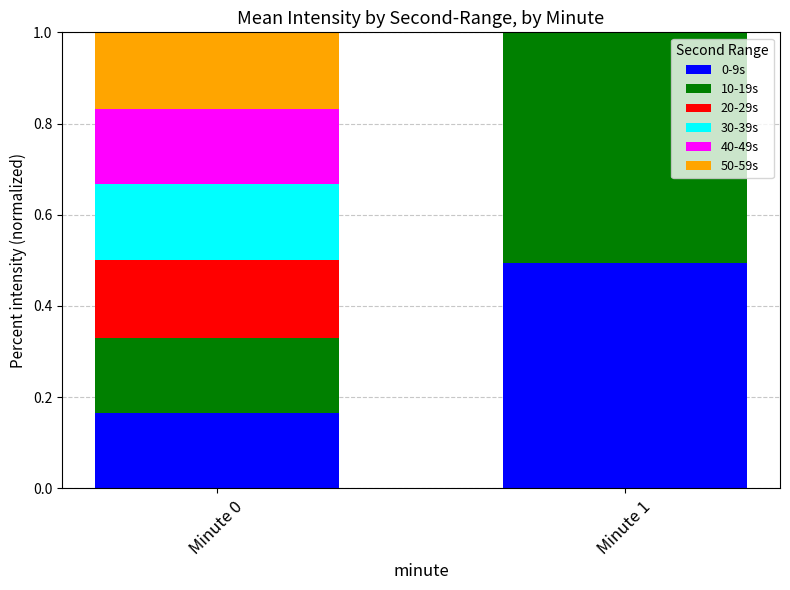

What is the total value across all series at Minute 1?

1.0